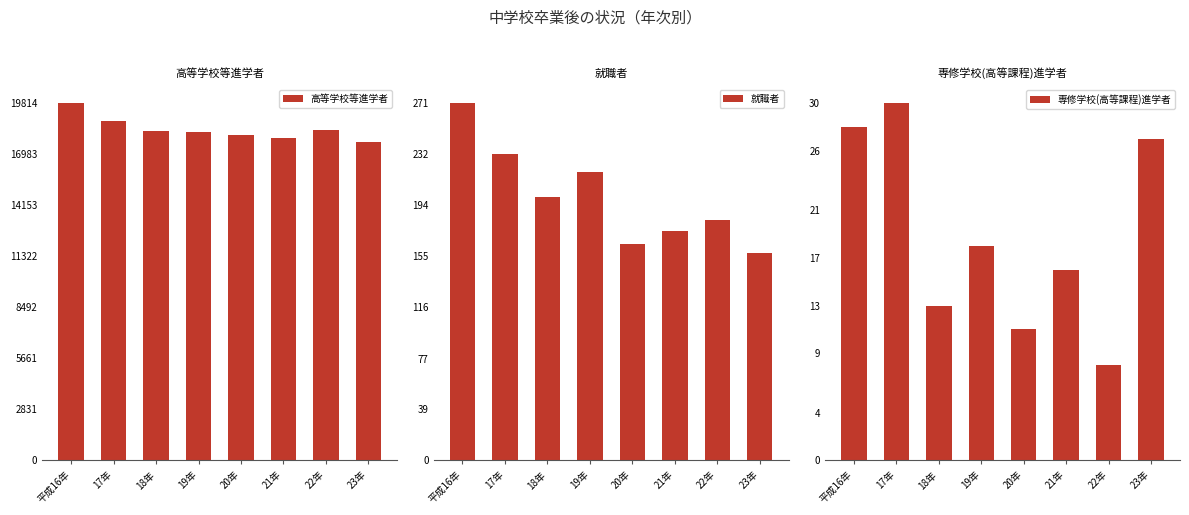

The 専修学校(高等課程)進学者 series shows 11 at 20年. True or false?

True